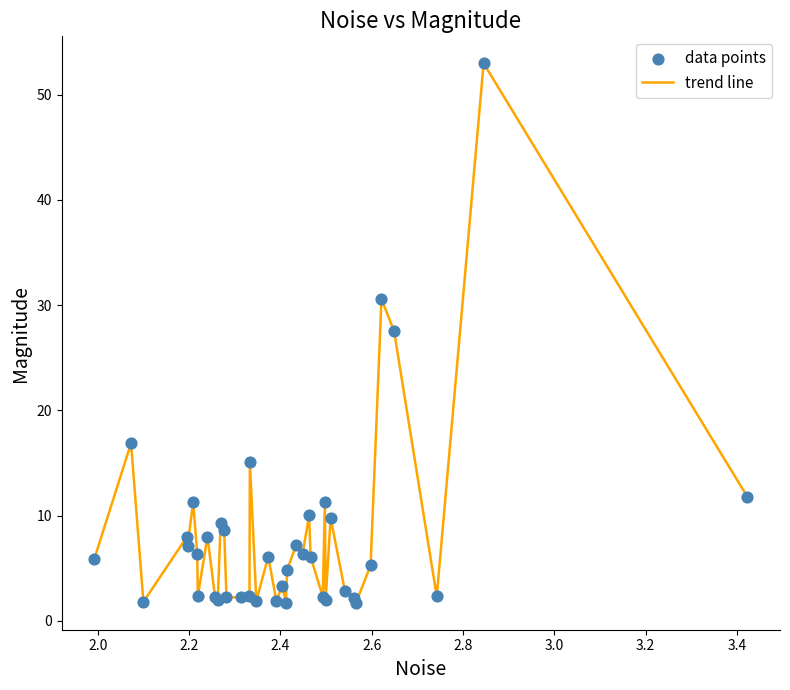

What is the smallest value displayed?

1.7